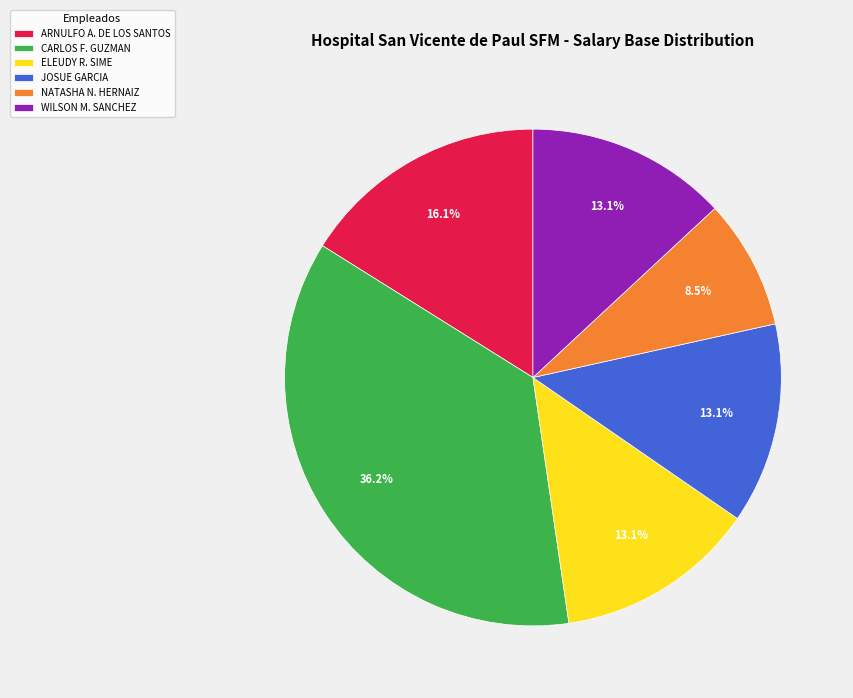

What portion of the pie excludes CARLOS F. GUZMAN?

63.8%